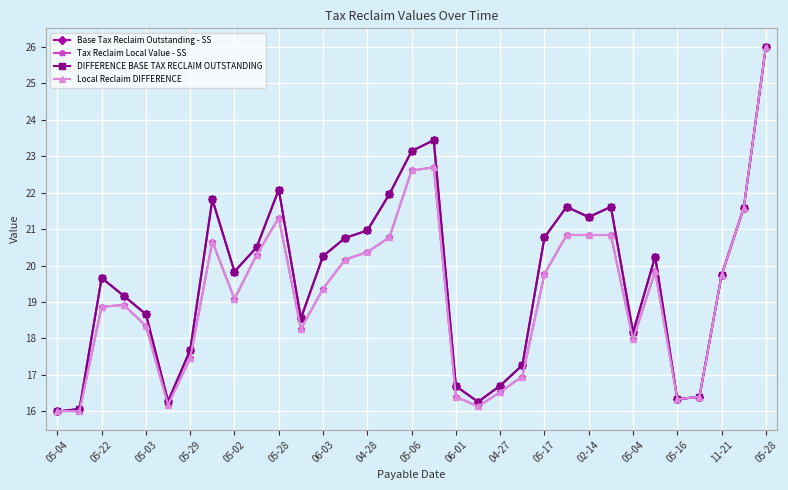

Does the chart have visible grid lines?

Yes